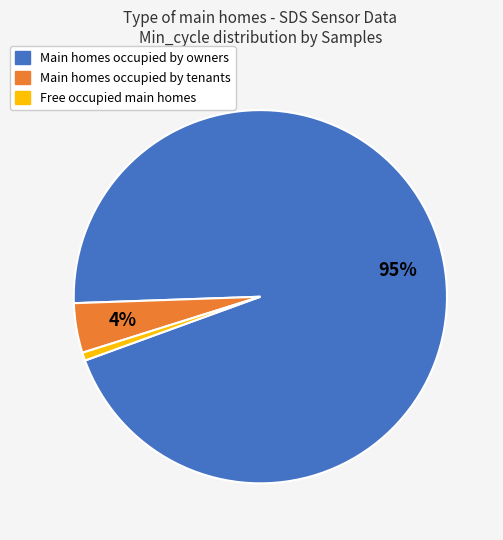

To the nearest percent, what is the difference between the largest and smallest slice percentages?

94%